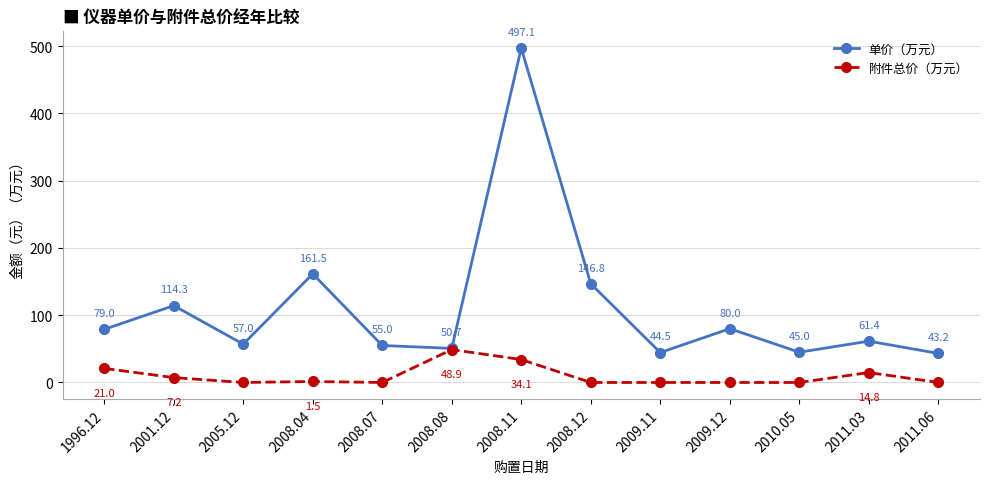

Which series has the widest spread of values?

单价（万元）